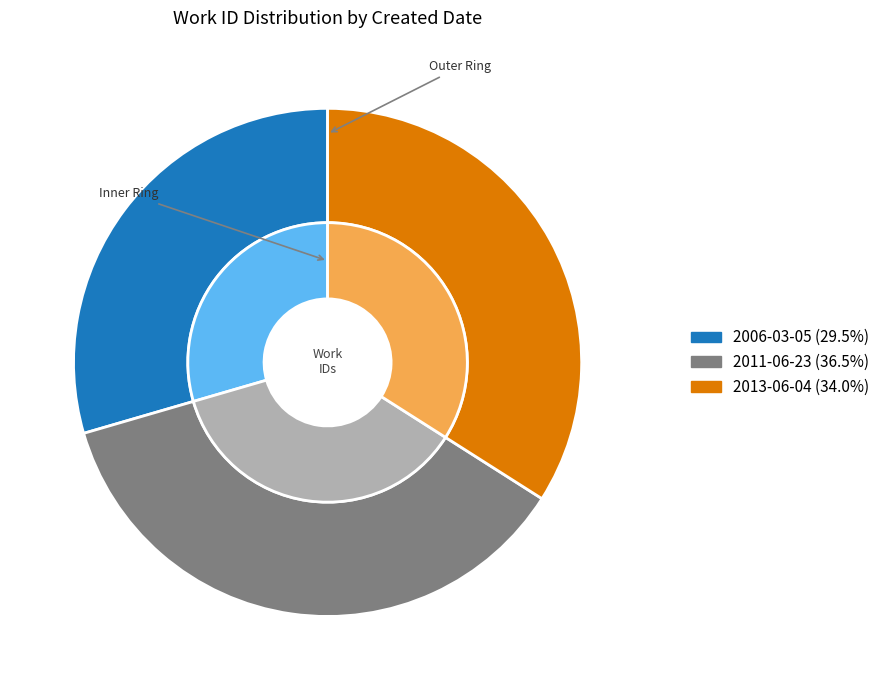

How many segments does this pie chart have?

3